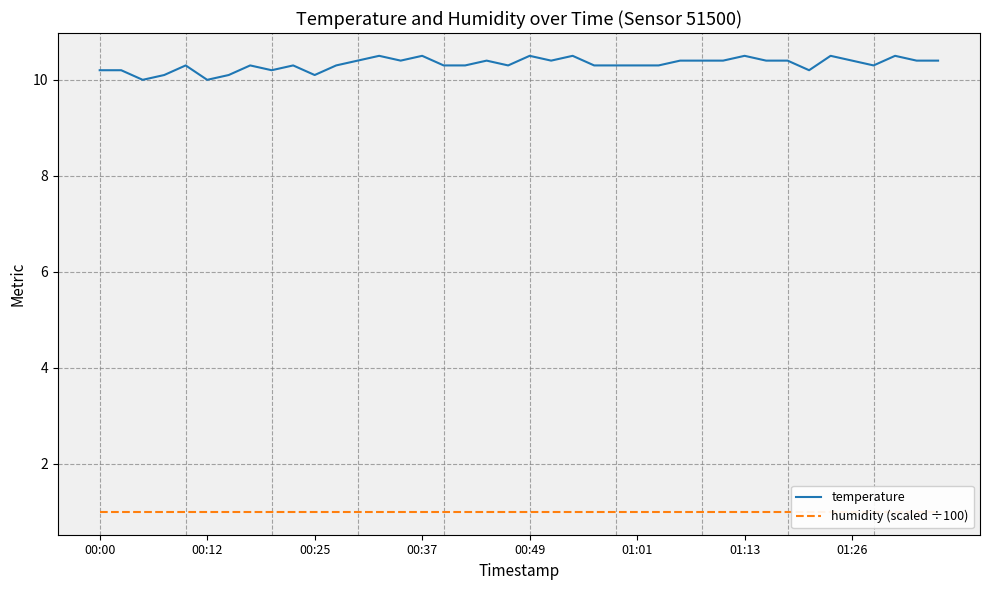

What is the lowest value of the temperature series?

10.0